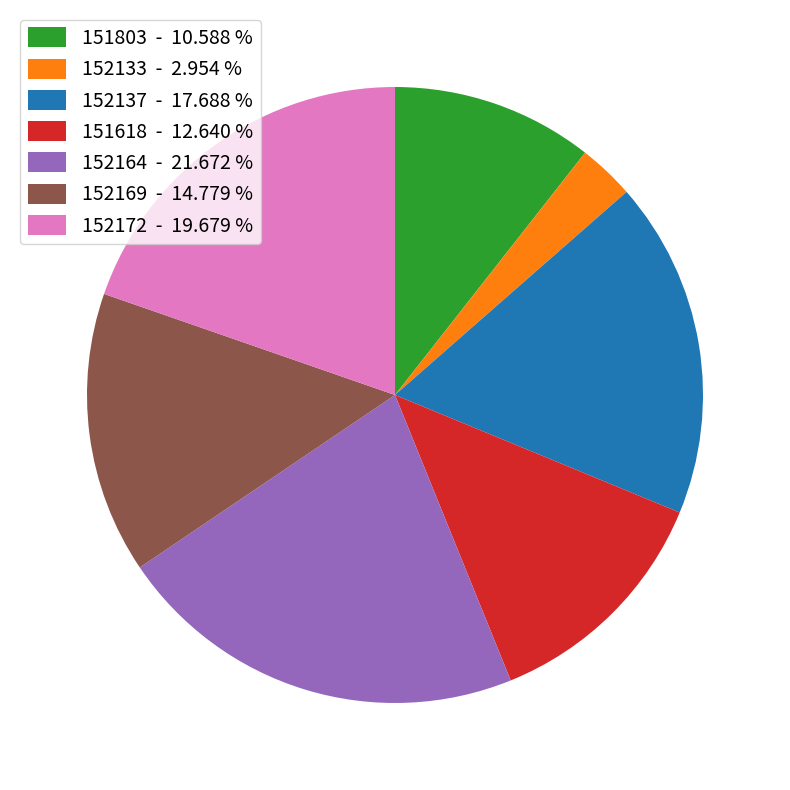

Between 152164 - 21.672 % and 152137 - 17.688 %, which is larger?

152164 - 21.672 %